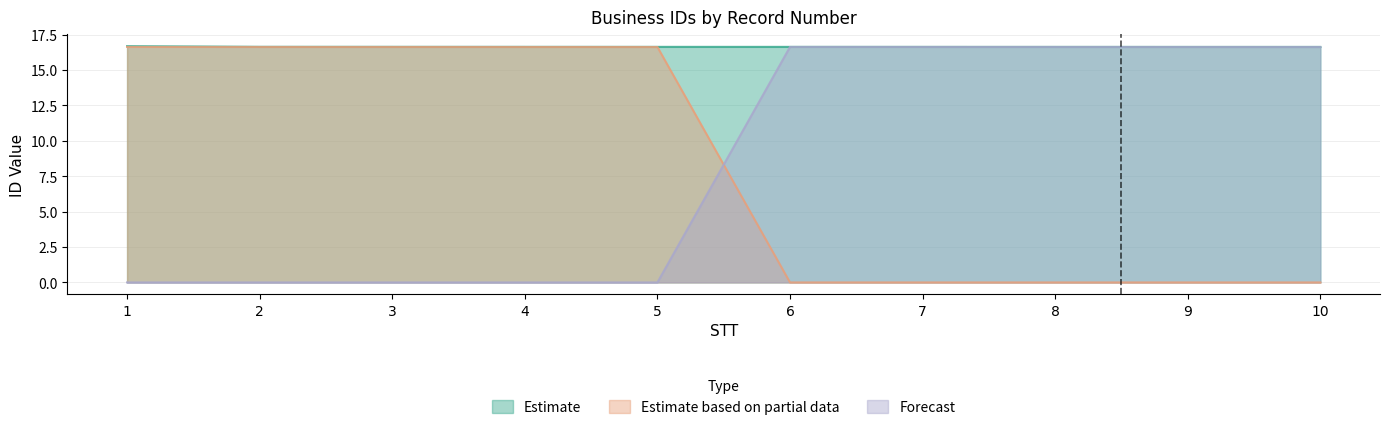

How many series are shown in this chart?

3